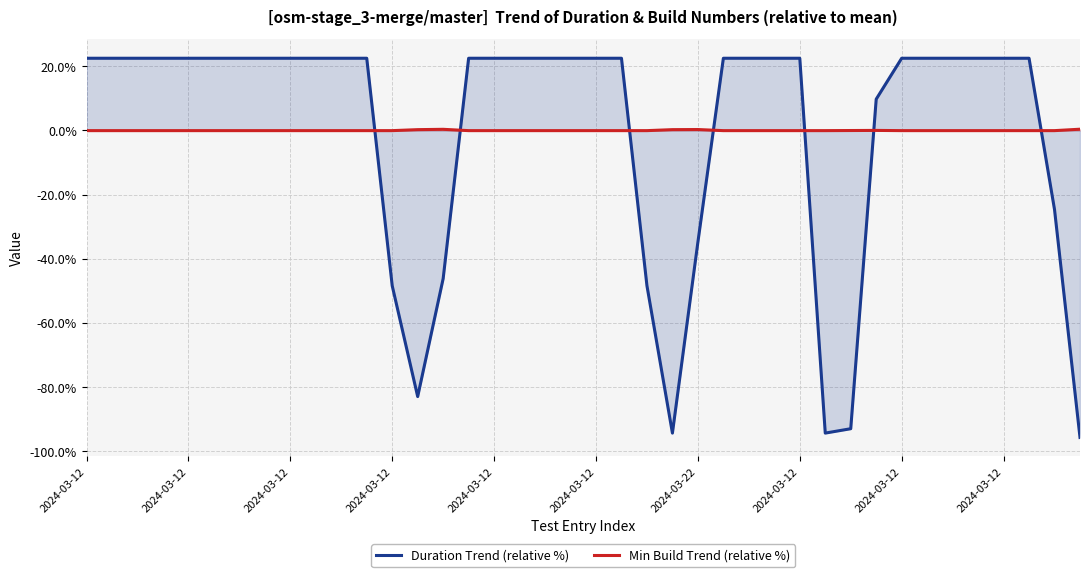

What is the sum of the Duration Trend (relative %) values at 38 and 39?

-120.3